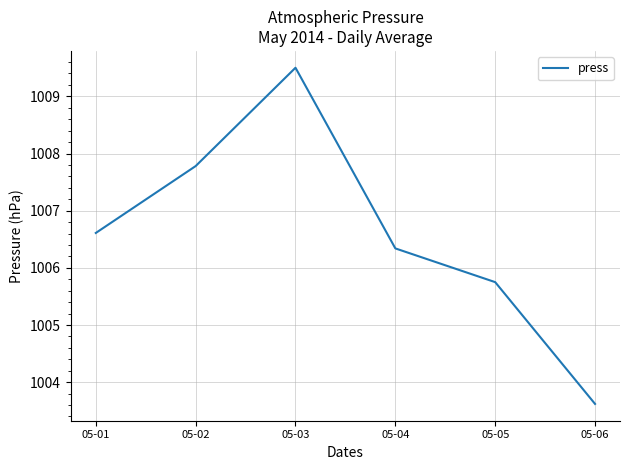

What is the sum of all values?

6039.6